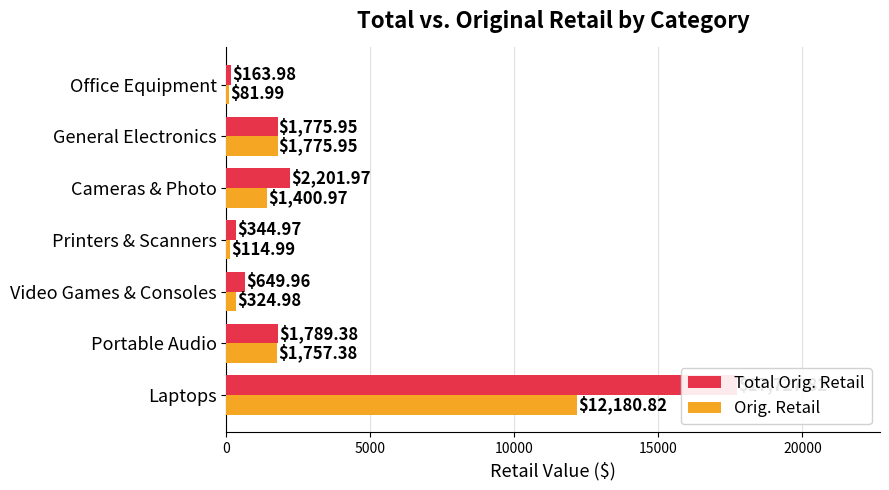

List the series in order of their overall mean, lowest first.

Orig. Retail, Total Orig. Retail